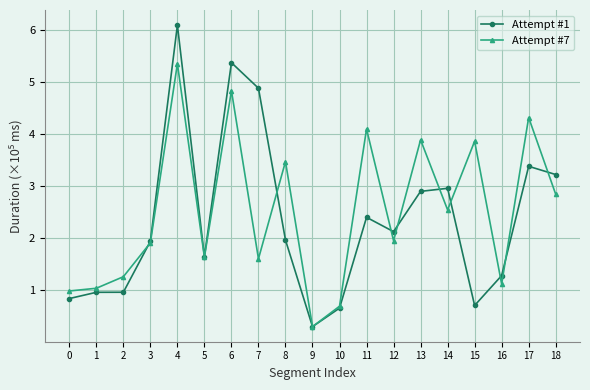

True or false: Attempt #1 has a value of 0.9 at 5.

False